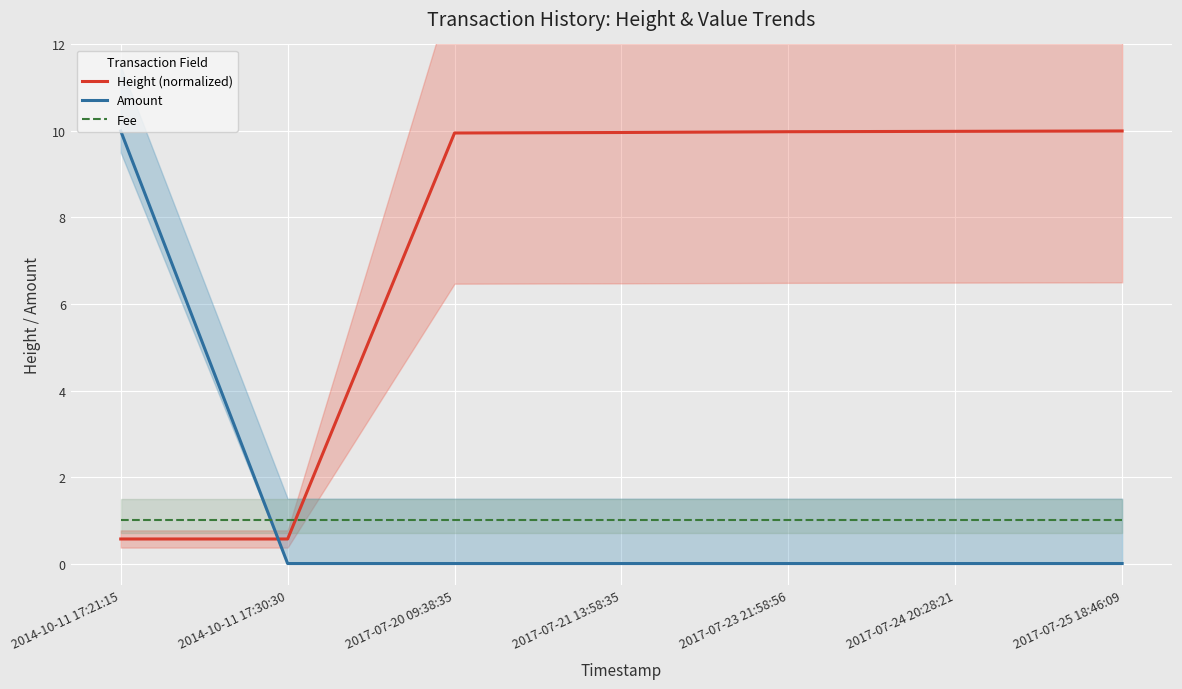

Reading right to left, list all the values displayed in this chart.

Height (normalized): 2017-07-25 18:46:09=10.0	2017-07-24 20:28:21=10.0	2017-07-23 21:58:56=10.0	2017-07-21 13:58:35=10.0	2017-07-20 09:38:35=10.0	2014-10-11 17:30:30=0.6	2014-10-11 17:21:15=0.6
Amount: 2017-07-25 18:46:09=0.0	2017-07-24 20:28:21=0.0	2017-07-23 21:58:56=0.0	2017-07-21 13:58:35=0.0	2017-07-20 09:38:35=0.0	2014-10-11 17:30:30=0.0	2014-10-11 17:21:15=10.0
Fee: 2017-07-25 18:46:09=1.0	2017-07-24 20:28:21=1.0	2017-07-23 21:58:56=1.0	2017-07-21 13:58:35=1.0	2017-07-20 09:38:35=1.0	2014-10-11 17:30:30=1.0	2014-10-11 17:21:15=1.0